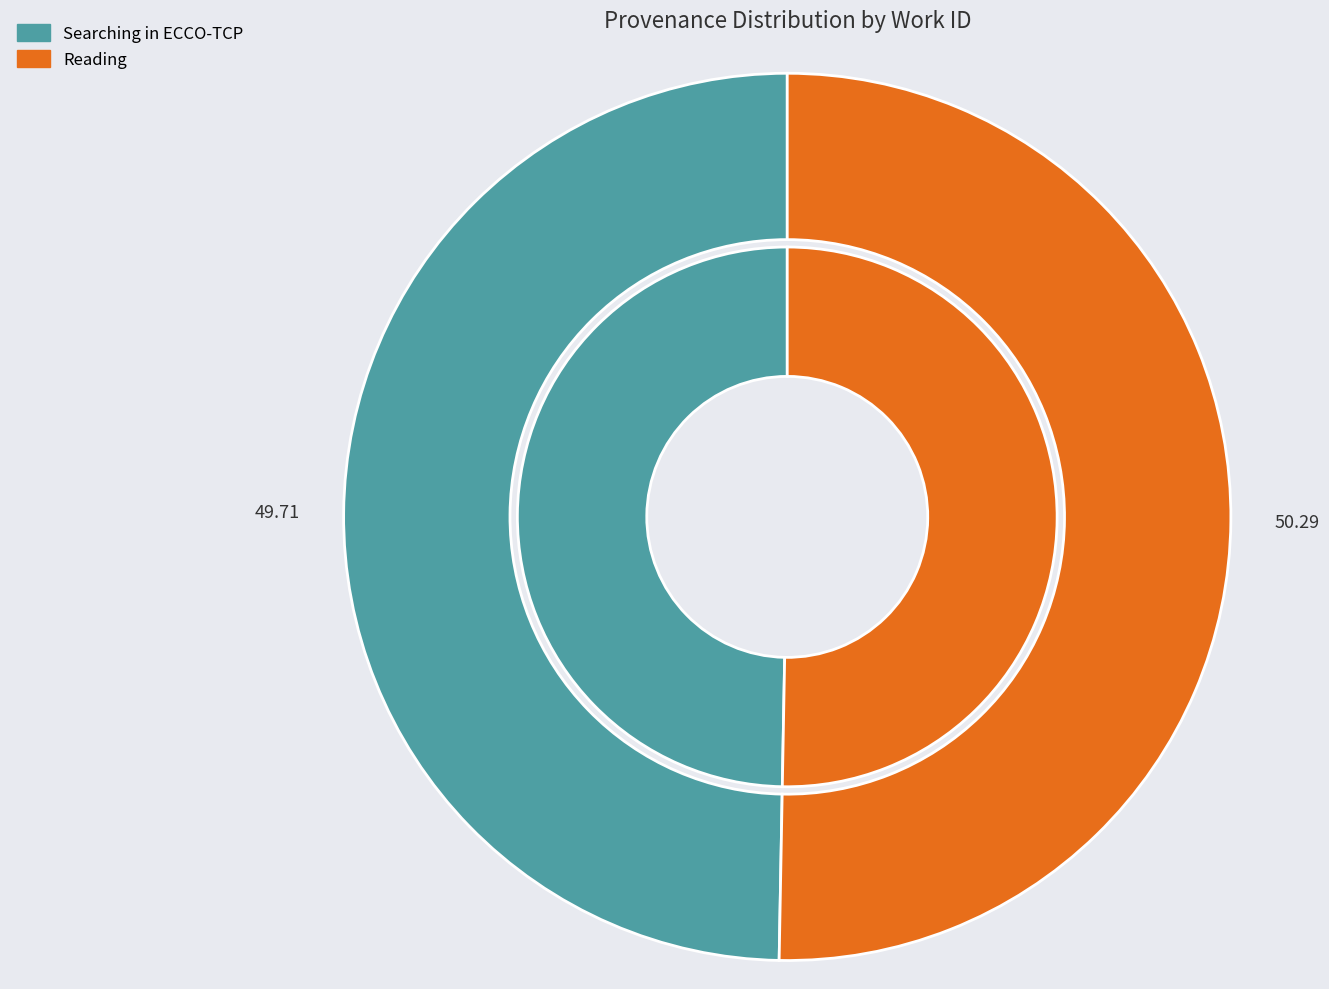

How many slices are in this pie chart?

2